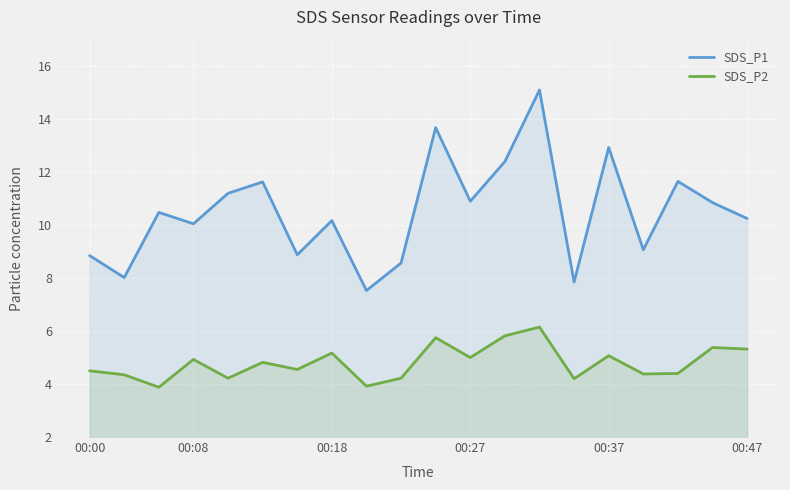

The value of SDS_P1 at 00:08 is 13.7. True or false?

False